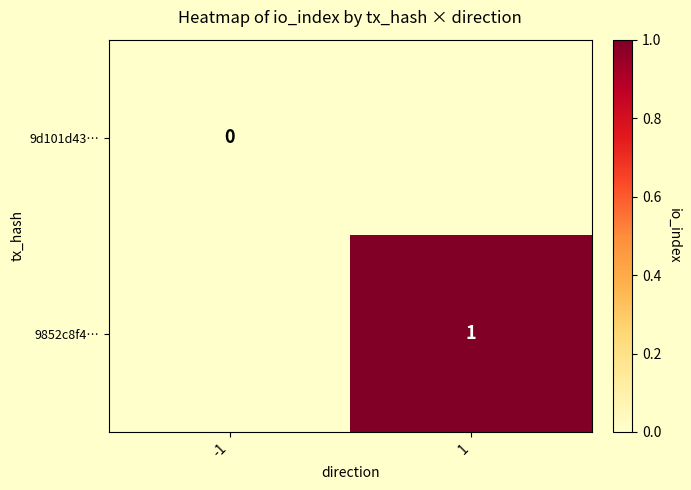

Is the value of 9d101d43… at -1 greater than the value of 9852c8f4… at -1?

No